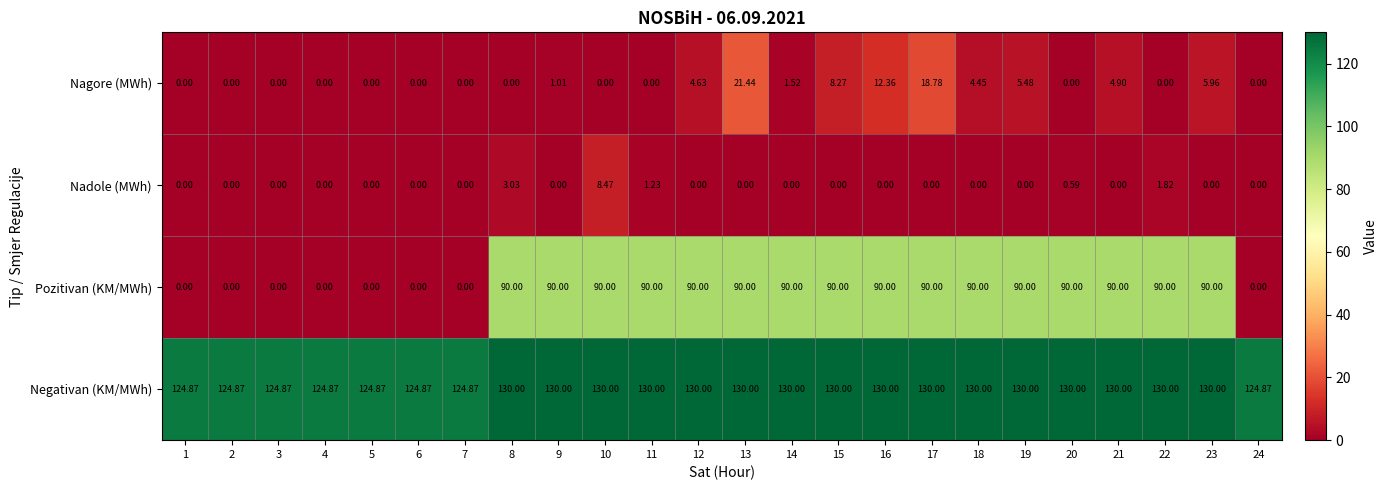

Which series has the largest range (max minus min)?

Pozitivan (KM/MWh)